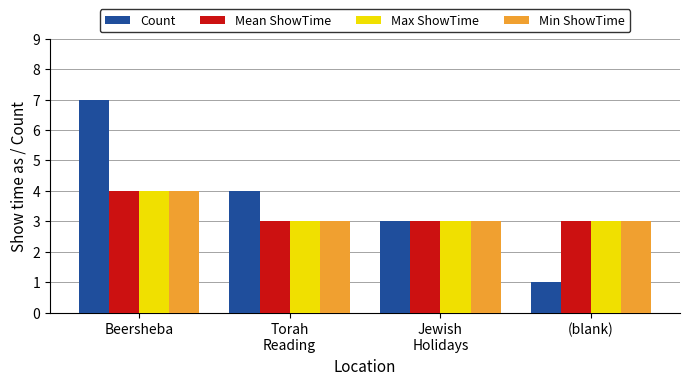

Reading left to right, extract all data points from this chart.

Count: Beersheba=7	Torah
Reading=4	Jewish
Holidays=3	(blank)=1
Mean ShowTime: Beersheba=4	Torah
Reading=3	Jewish
Holidays=3	(blank)=3
Max ShowTime: Beersheba=4	Torah
Reading=3	Jewish
Holidays=3	(blank)=3
Min ShowTime: Beersheba=4	Torah
Reading=3	Jewish
Holidays=3	(blank)=3